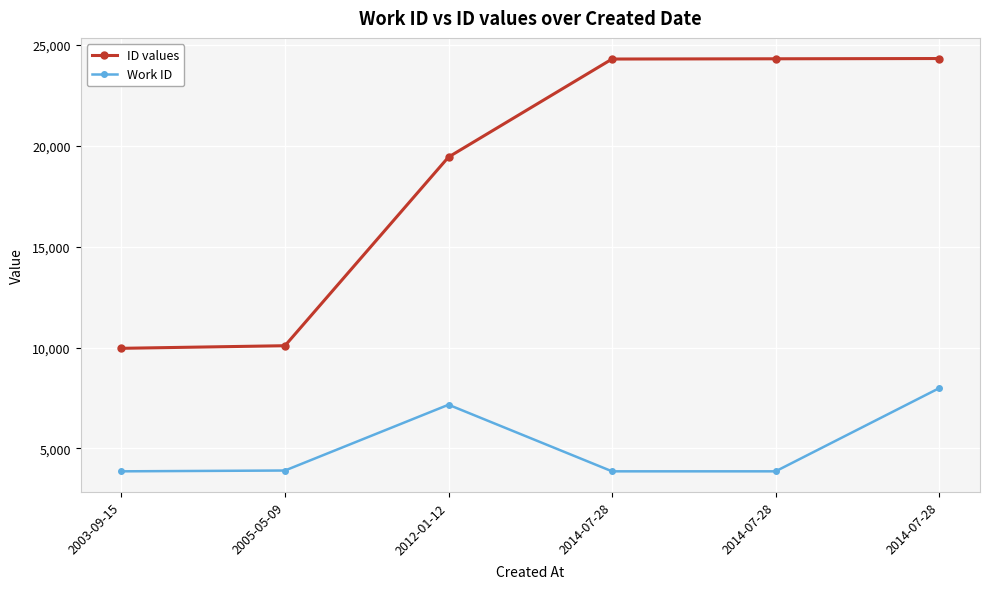

At 2014-07-28, list the series in order from largest to smallest.

ID values, Work ID